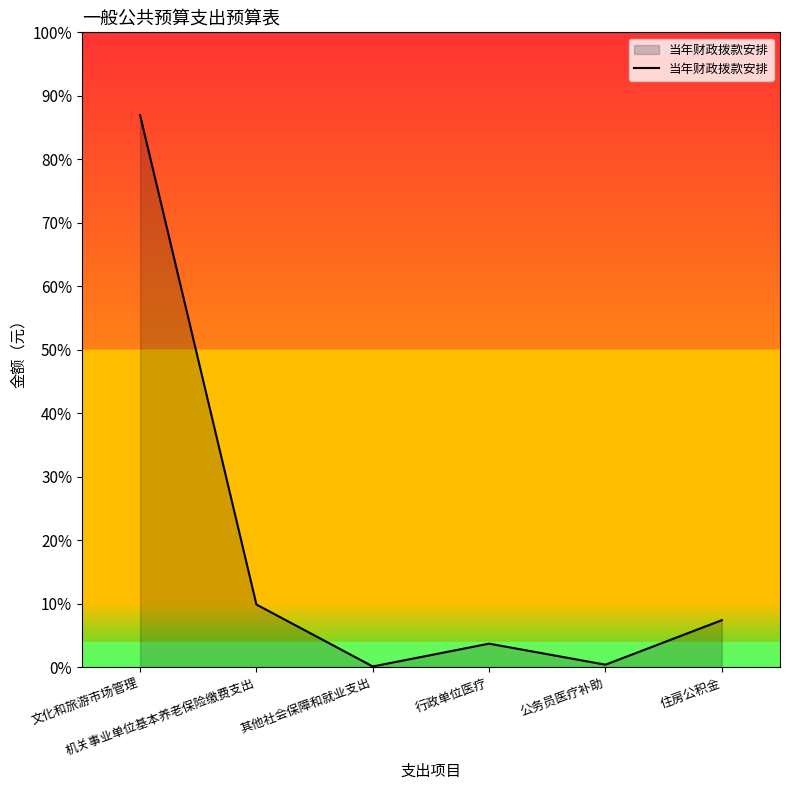

Does the chart display data point markers on the line(s)?

No